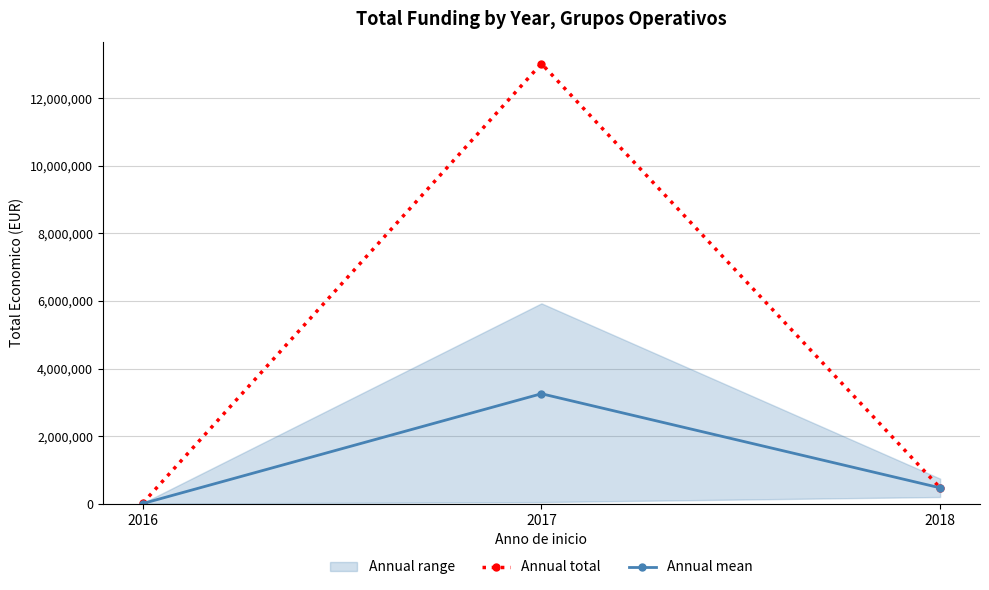

Reading right to left, what are all the values shown in this chart?

Annual total: 471472	13023929	17800
Annual mean: 471472	3255982	5933